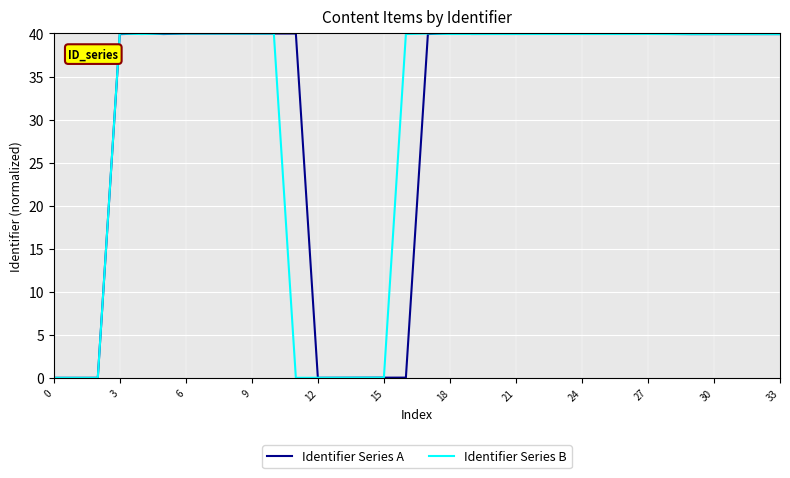

What is the highest value of the Identifier Series A series?

40.0